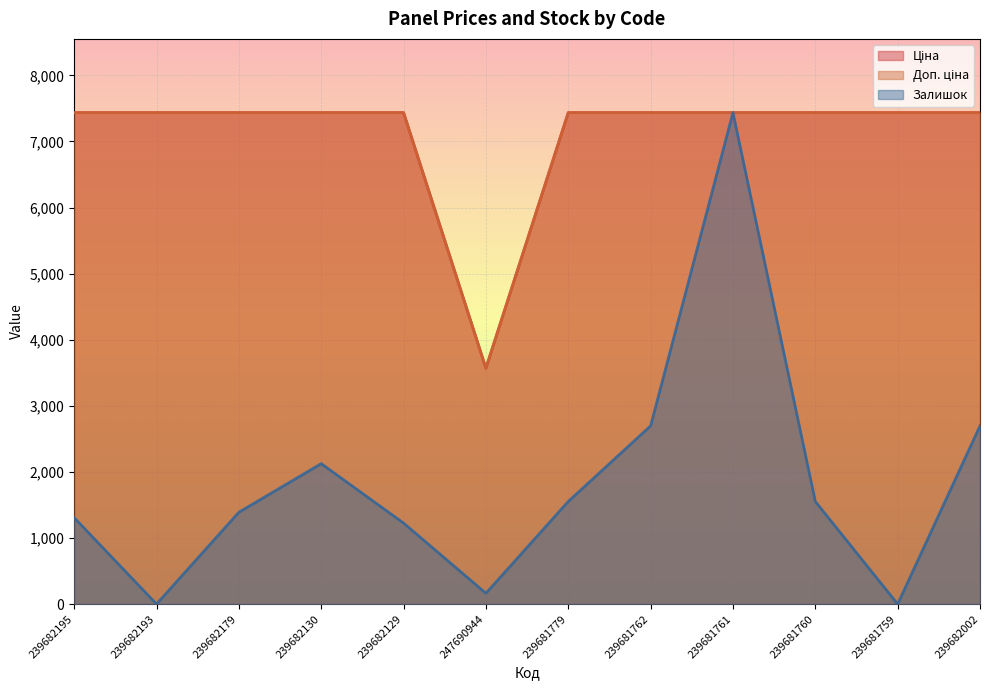

Is it true that Доп. ціна equals 11167.0 at 239681761?

False